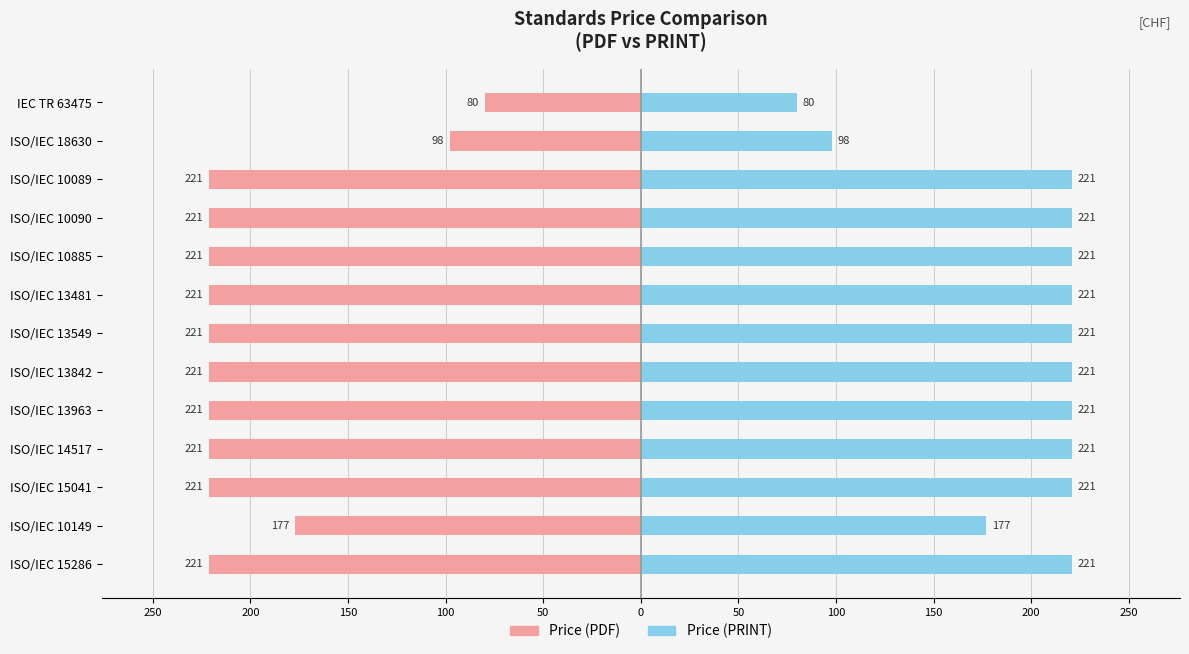

What is the maximum value shown in the chart?

221